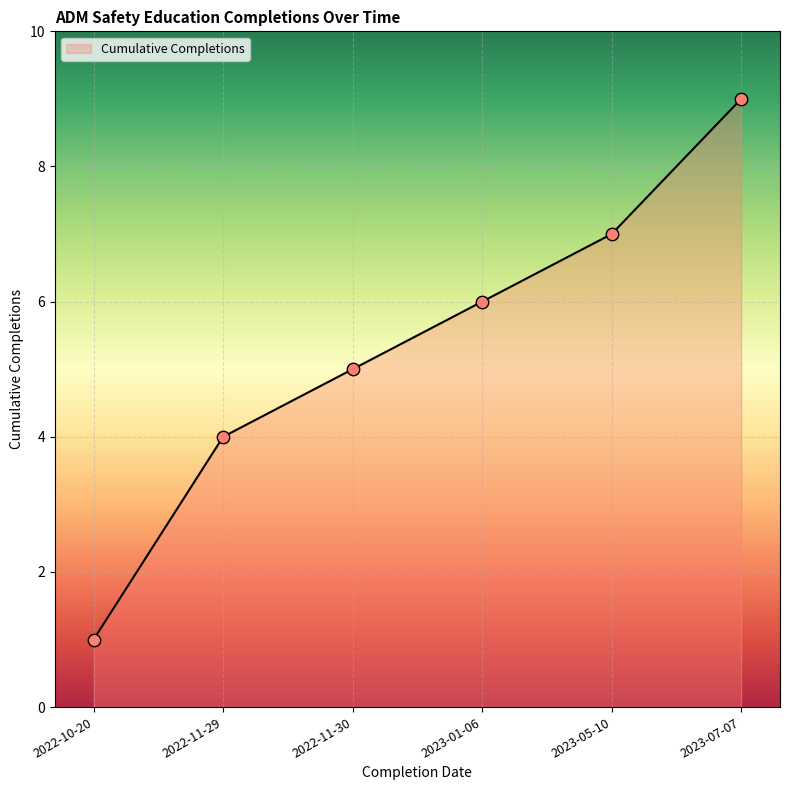

What is the ratio of the value at 2022-11-29 to the value at 2022-11-30?

0.8